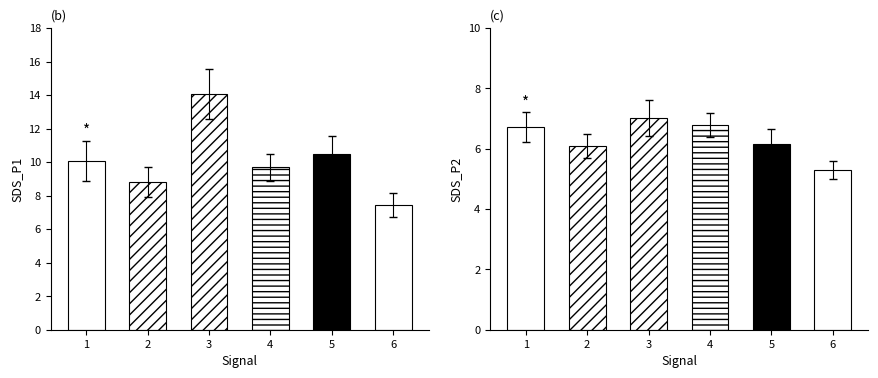

Reading right to left, transcribe all the data shown in this chart.

SDS_P1: -50=7.5	-51=10.5	-52=9.7	-53=14.1	-54=8.8	-55=10.1
SDS_P2: -50=5.3	-51=6.2	-52=6.8	-53=7.0	-54=6.1	-55=6.7